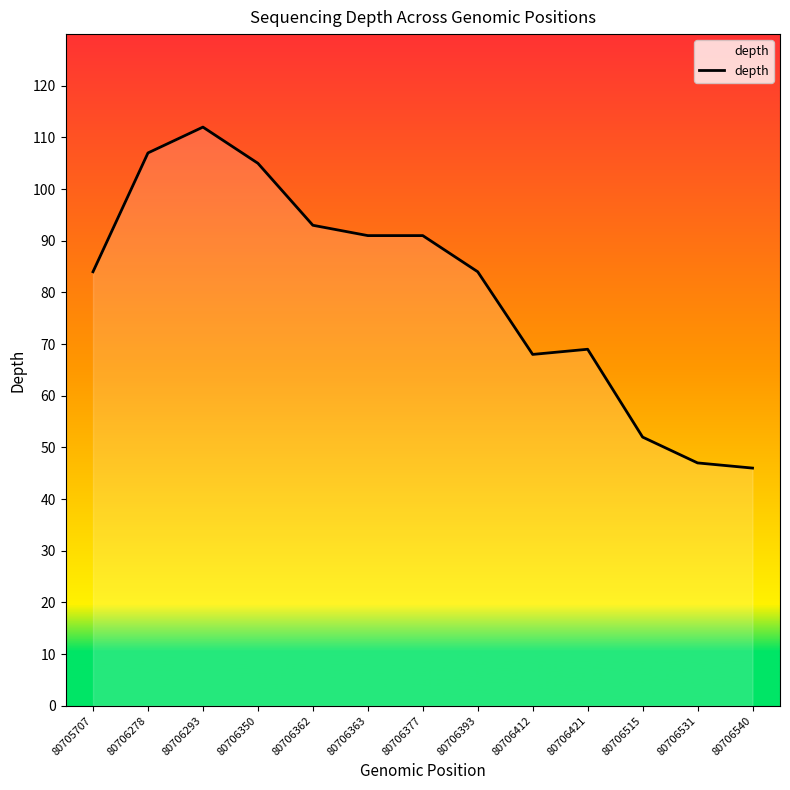

What is the ratio of the value at 80706278 to the value at 80706350?

1.0